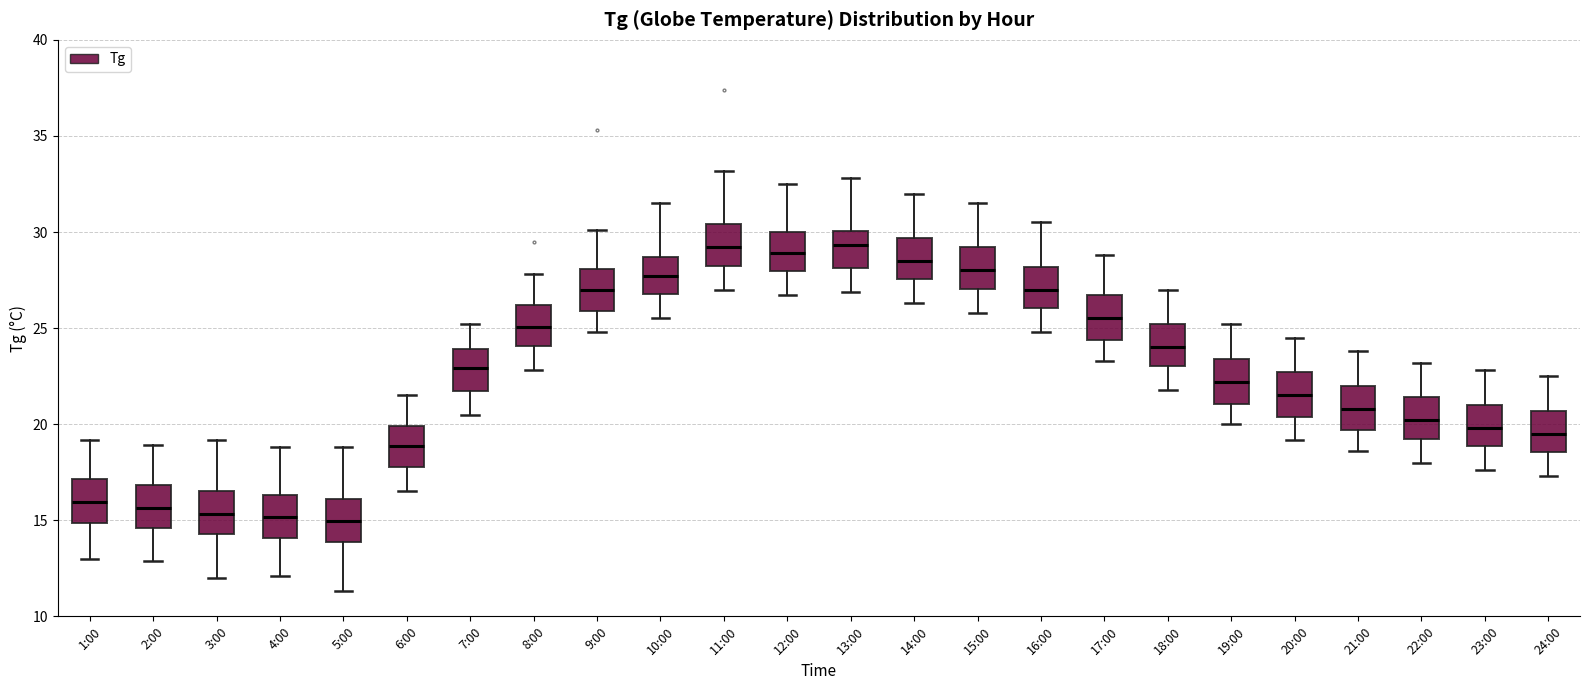

Where does the lower whisker of the box for 11:00 end on the y-axis? The values are not printed on the chart, so give them approximately, as read against the axis.

27.0